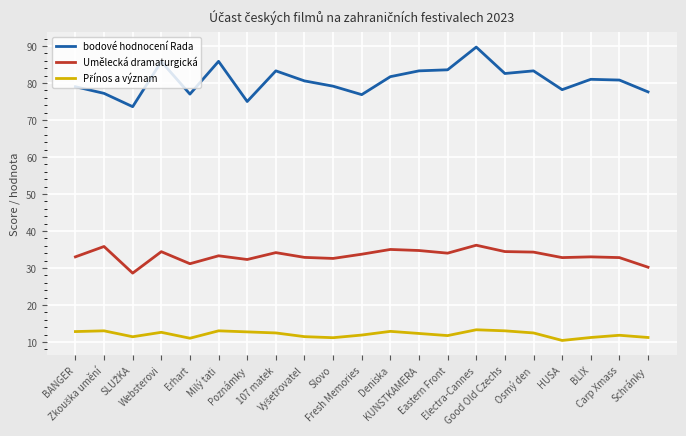

Which series has the largest total across all categories?

bodové hodnocení Rada